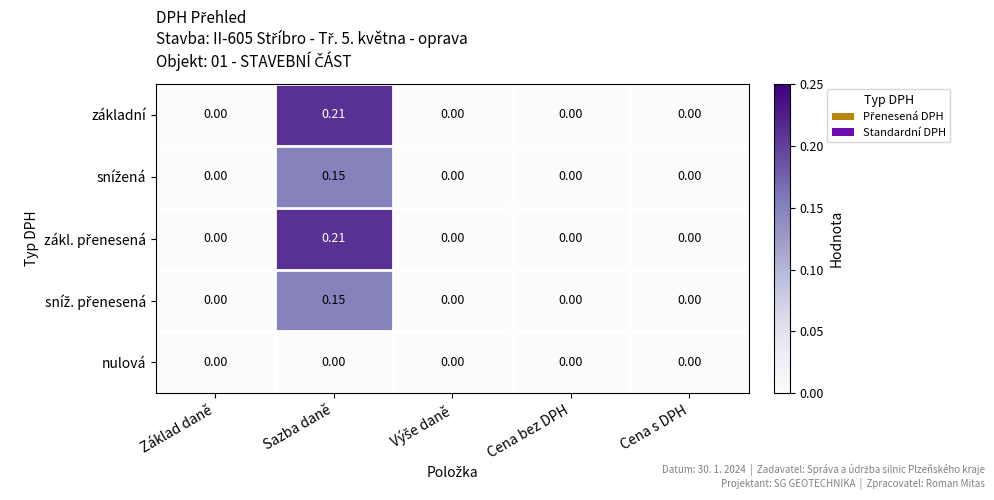

At which category is the sum across all series the highest?

Sazba daně